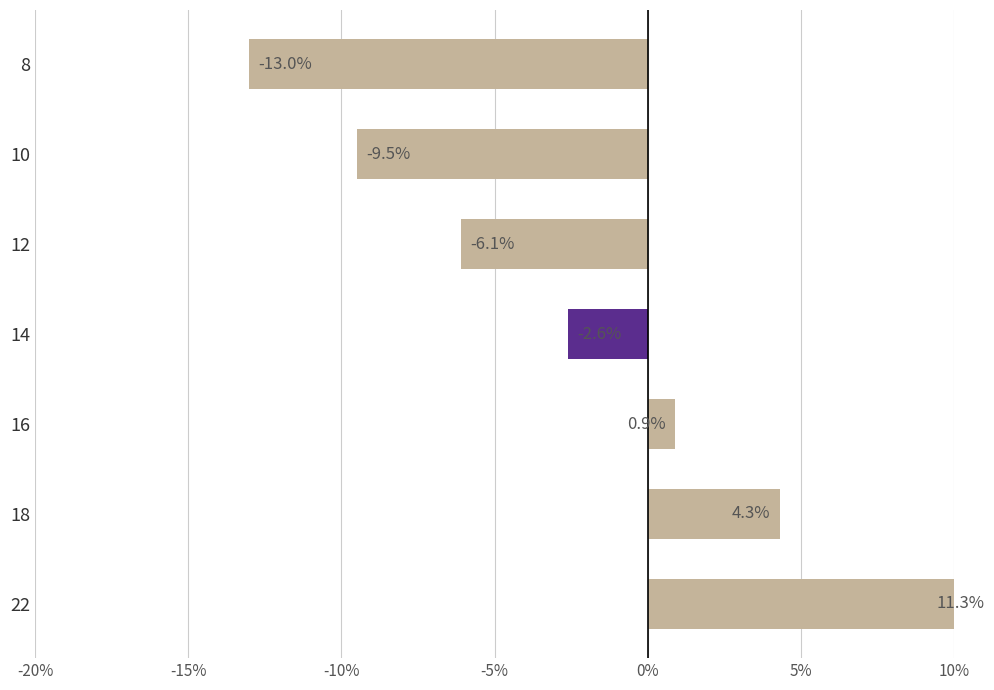

What is the difference between the maximum and second lowest values?

20.8